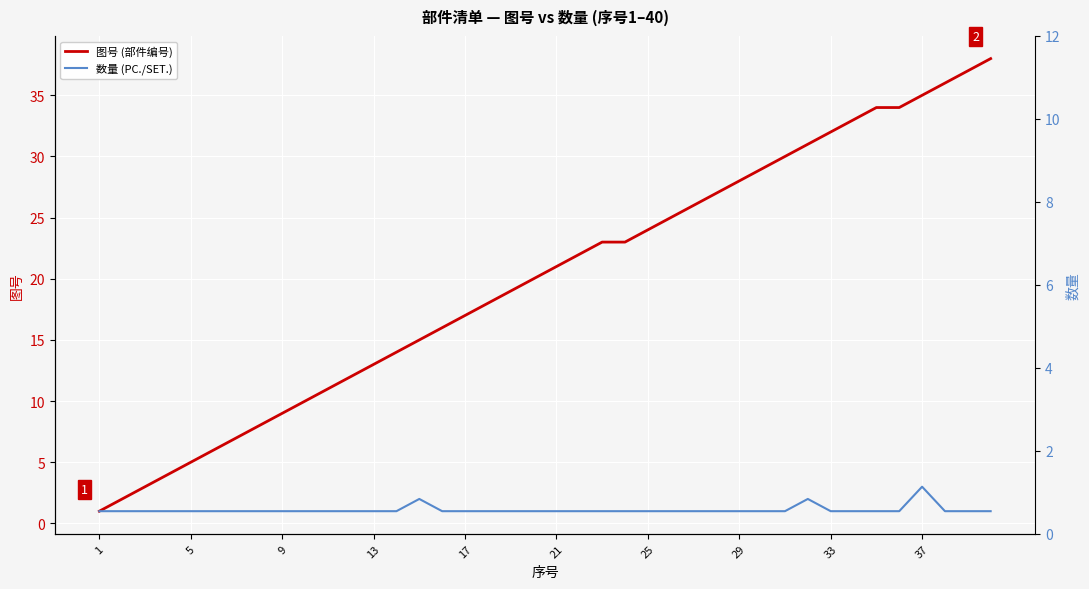

True or false: 数量 (PC./SET.) has a value of 0 at 33.

False